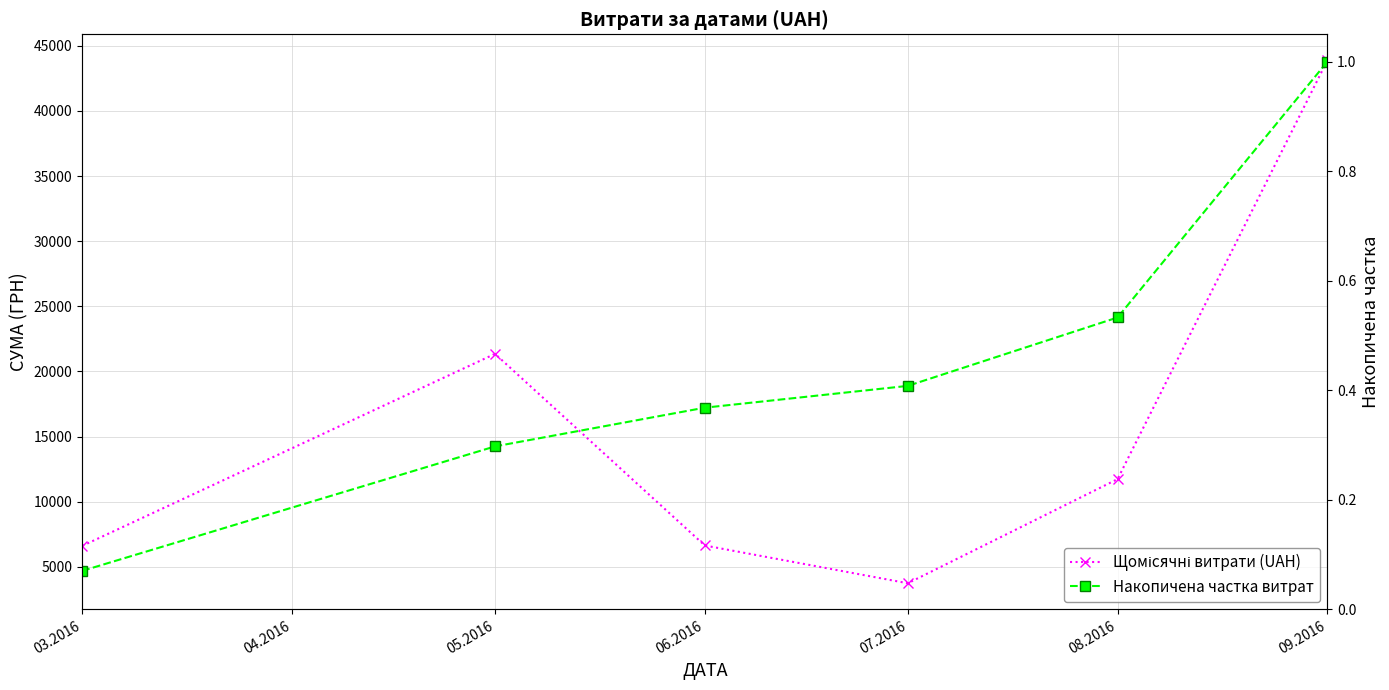

What is the maximum value for Накопичена частка витрат?

1.0